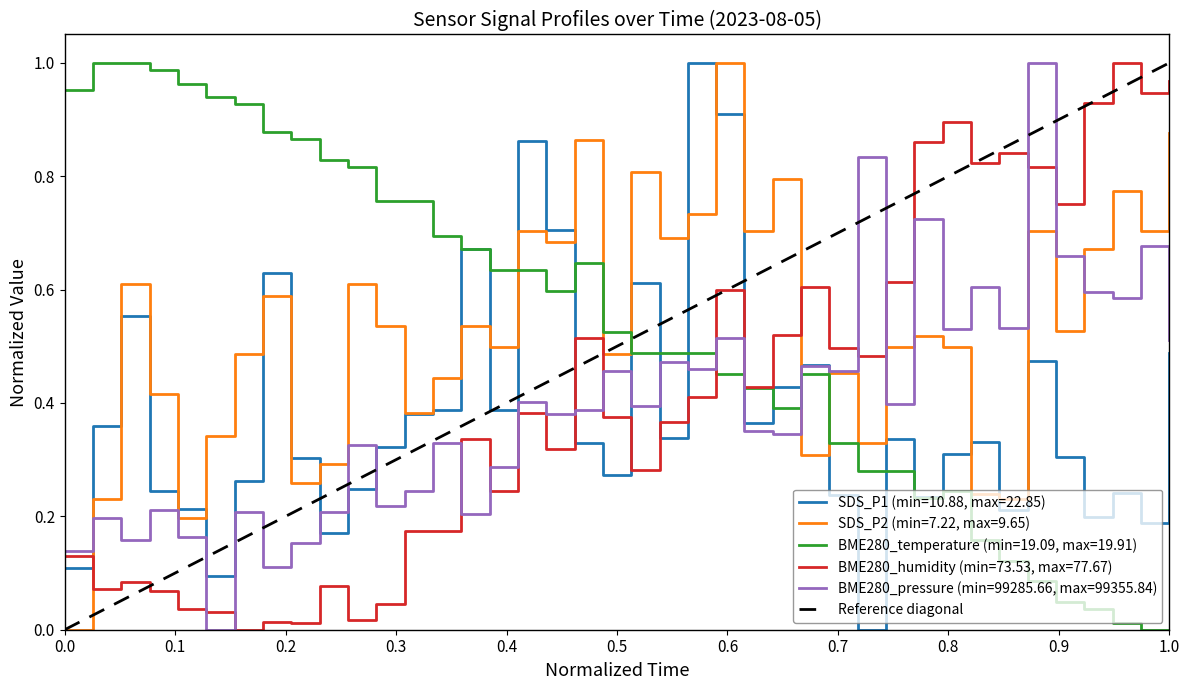

After their last crossing, which series has the higher values: BME280_temperature (min=19.09, max=19.91) or BME280_pressure (min=99285.66, max=99355.84)?

BME280_pressure (min=99285.66, max=99355.84)